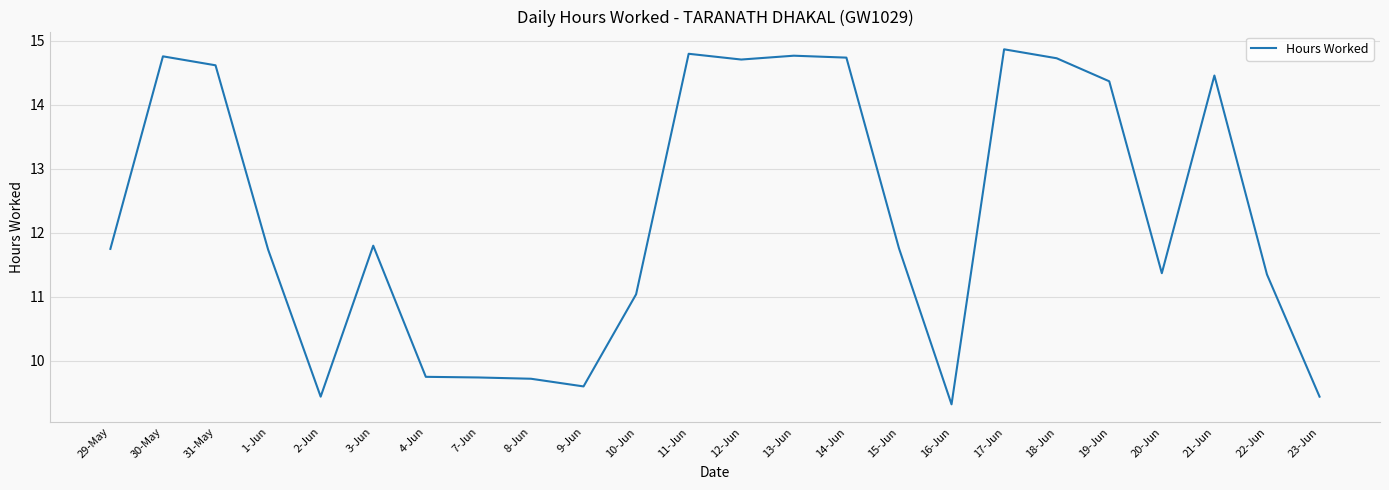

Does the chart have visible grid lines?

Yes